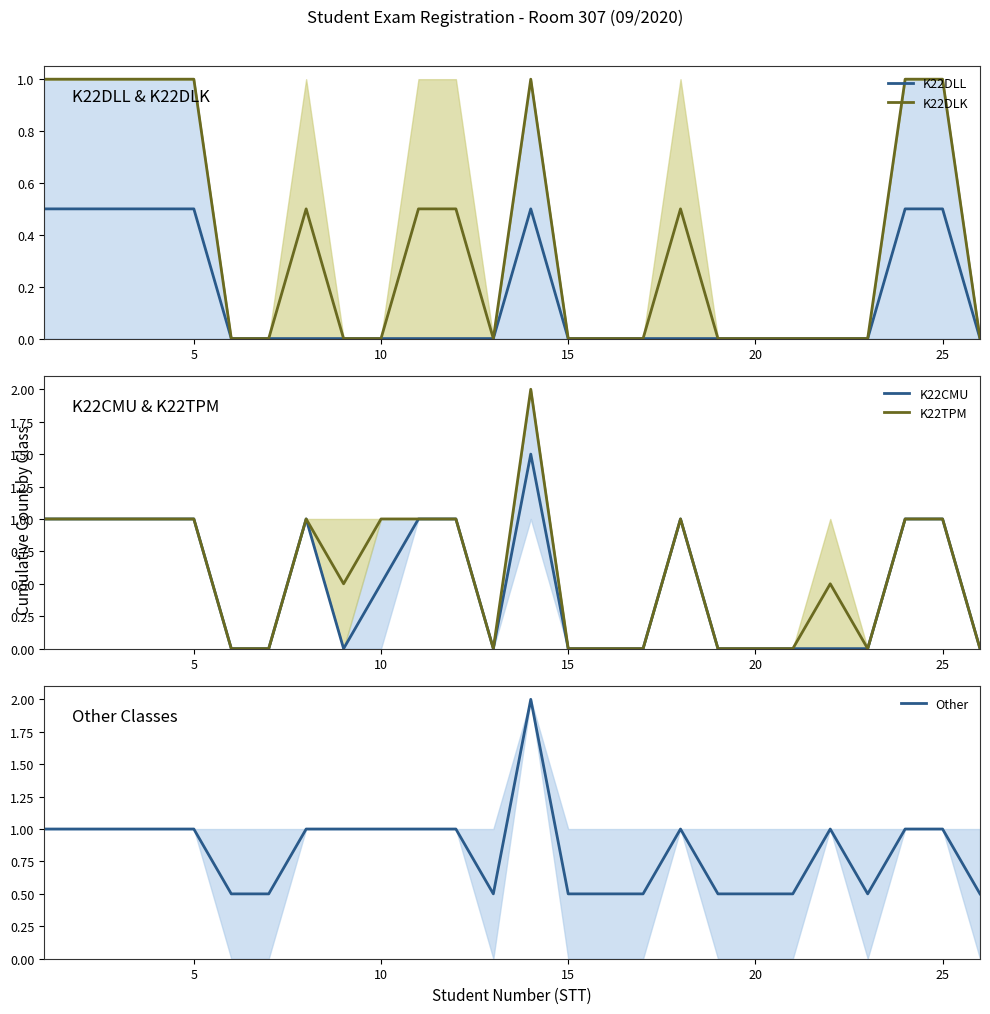

What is the maximum value for K22DLK?

1.0